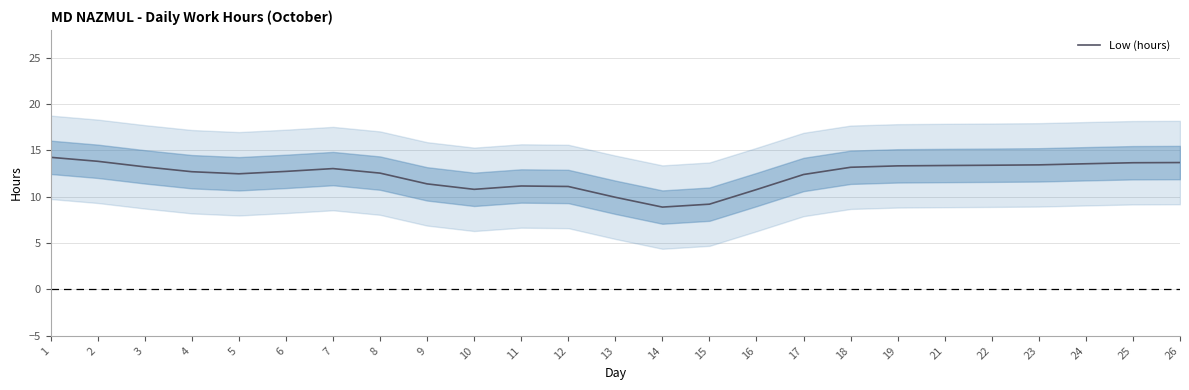

At which category does the data reach its first local peak?

7